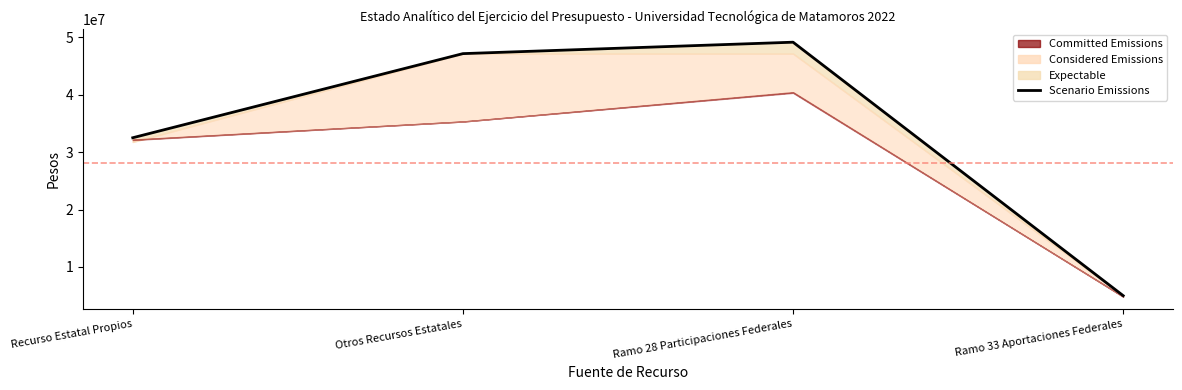

What is the value of the 3rd point from the left?

49131953